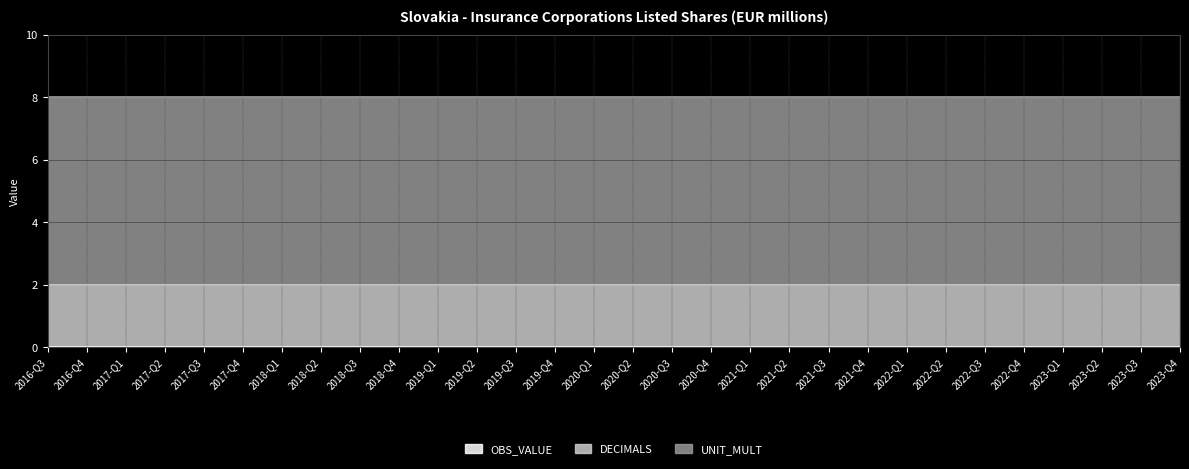

What is the label of the 23rd point from the left?

2022-Q1